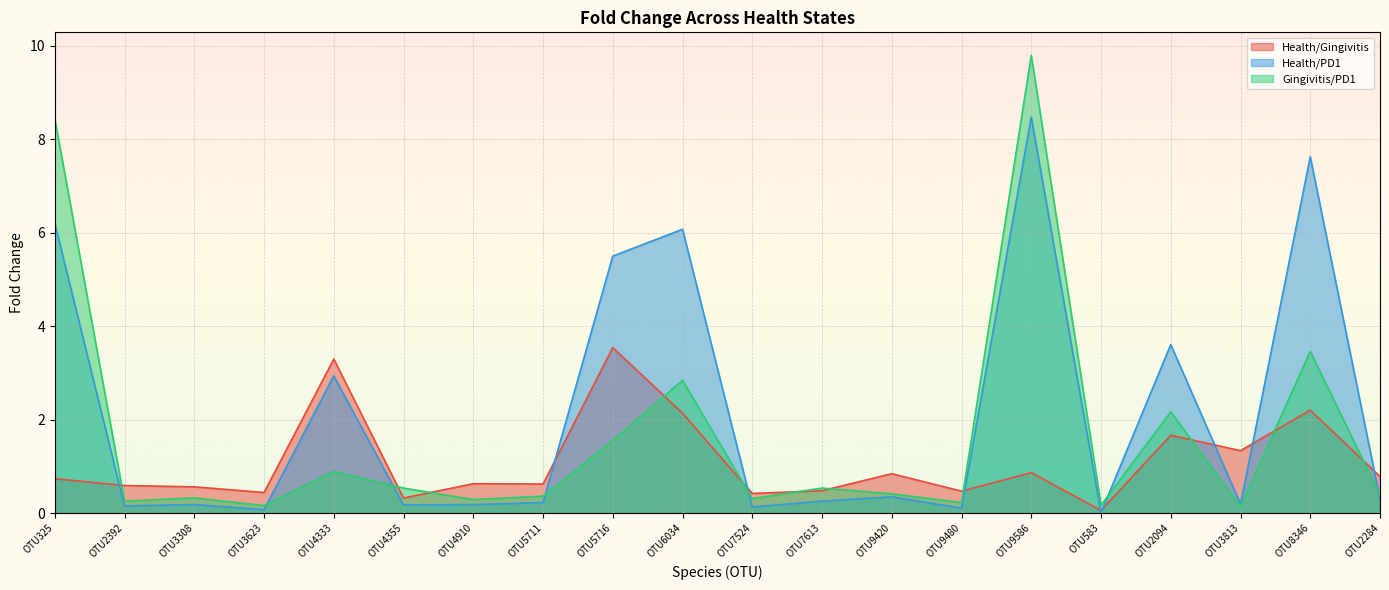

At how many categories does at least one series exceed 8?

2